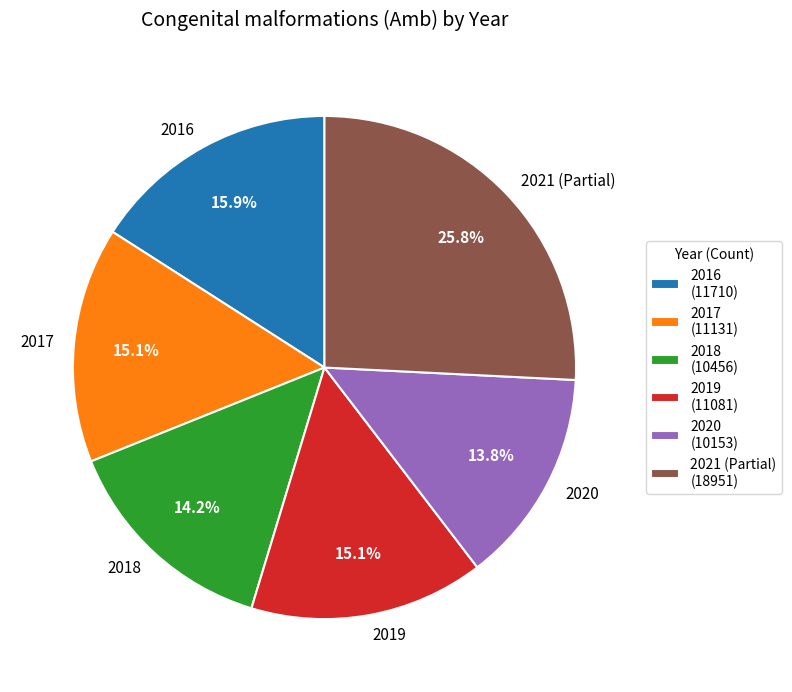

True or false: 2019 accounts for 8% of the total.

False